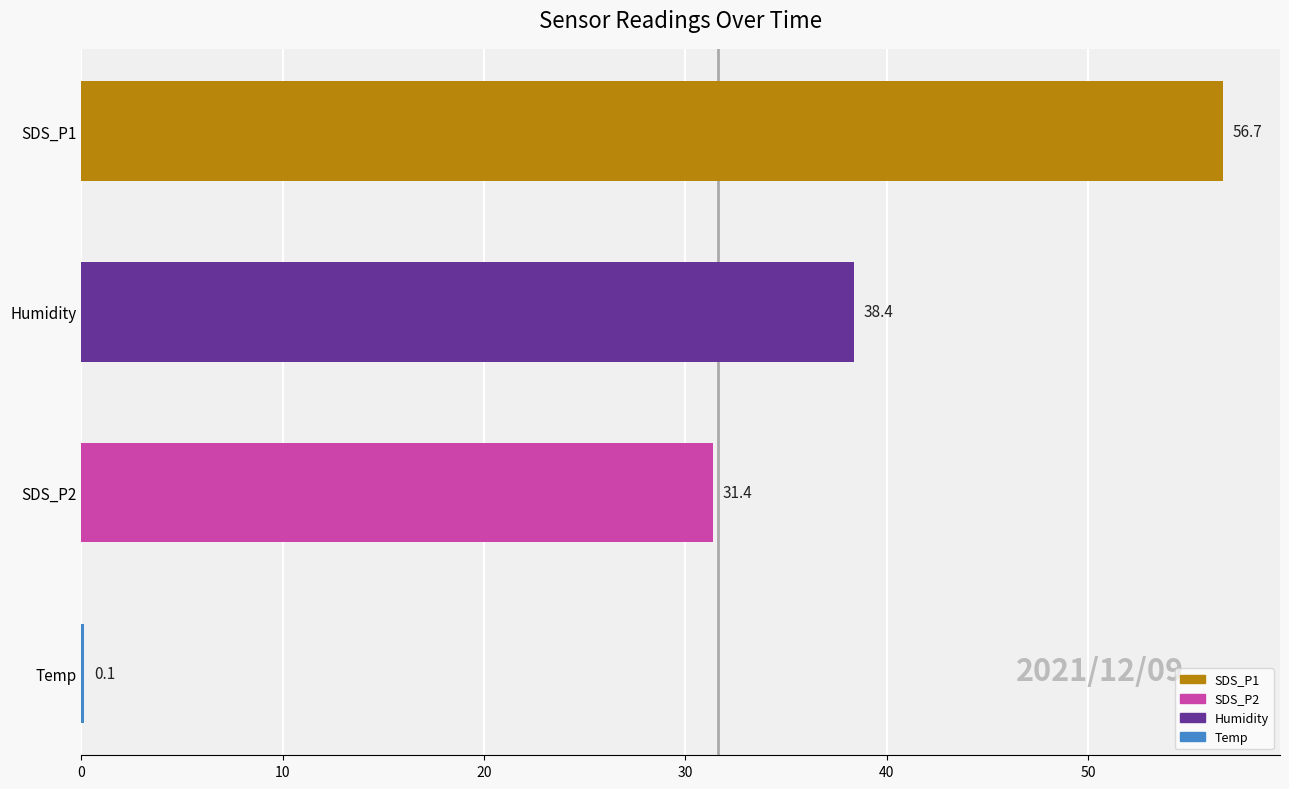

What is the change in value from SDS_P1 to Humidity?

-18.3